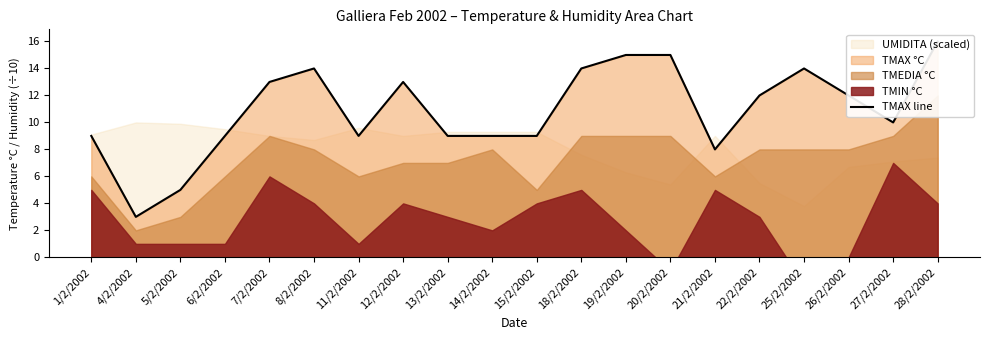

At which category does the data reach its first local valley?

4/2/2002